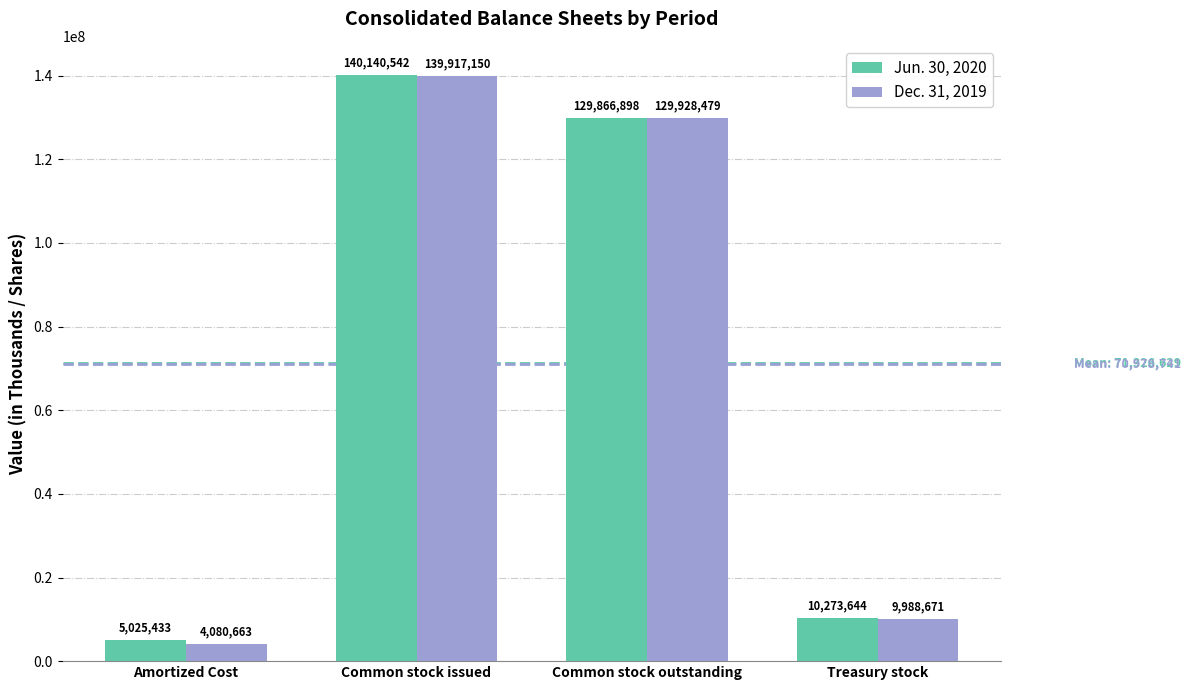

What is the sum of the Jun. 30, 2020 values at Common stock outstanding and Amortized Cost?

134892331